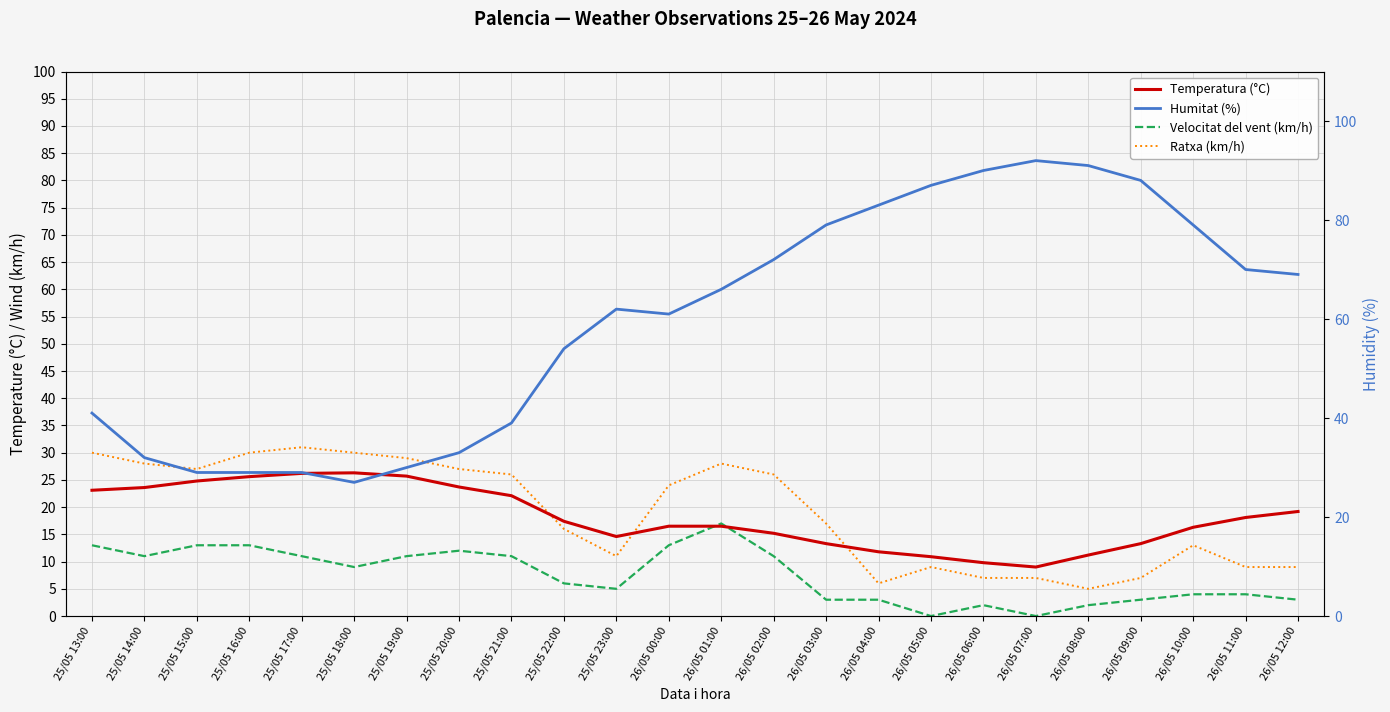

Which series has the largest range (max minus min)?

Humitat (%)